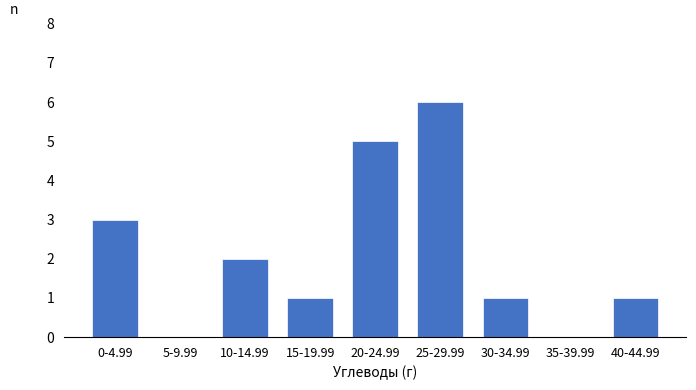

Reading right to left, list all the values displayed in this chart.

40-44.99=1	35-39.99=0	30-34.99=1	25-29.99=6	20-24.99=5	15-19.99=1	10-14.99=2	5-9.99=0	0-4.99=3